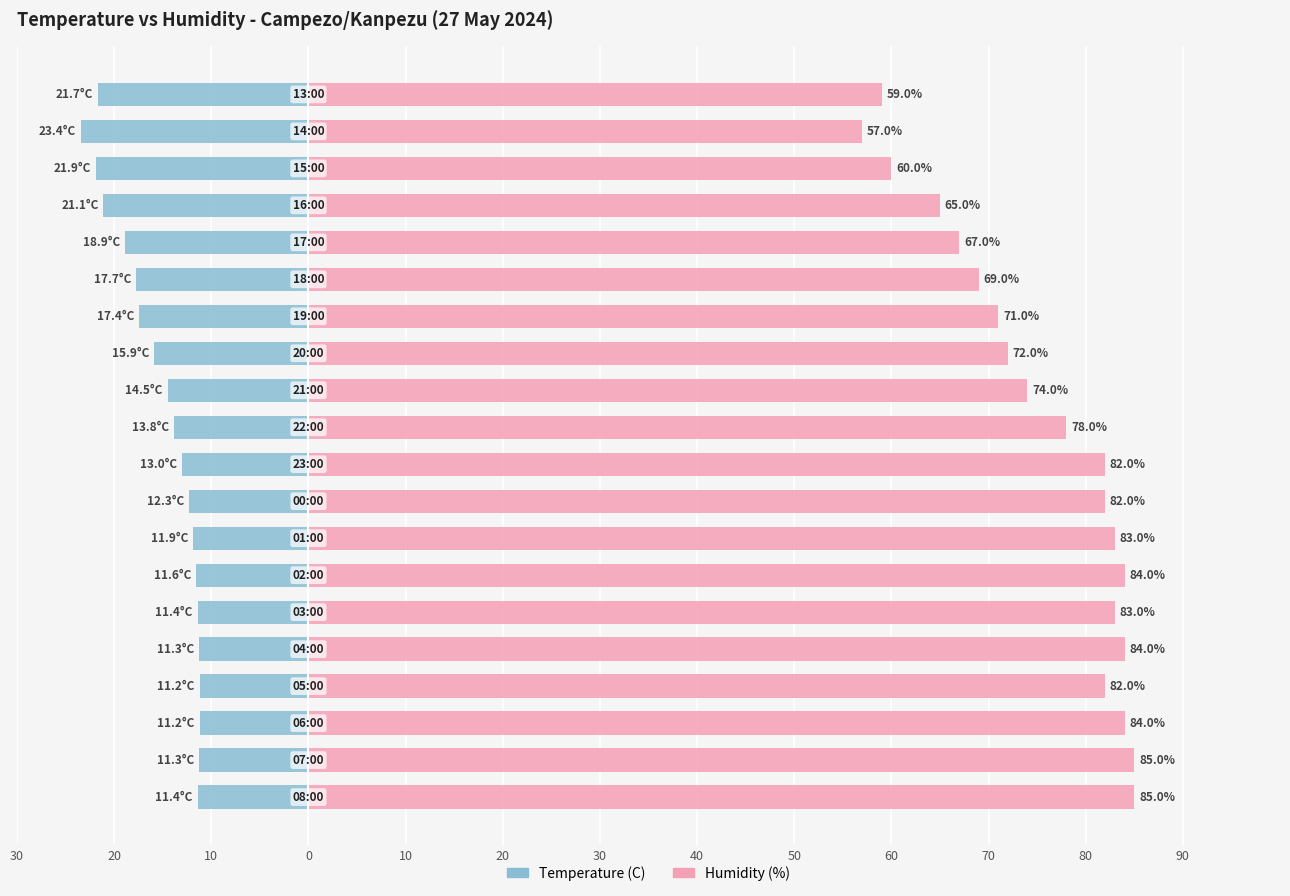

Which series has the largest total across all categories?

Humidity (%)